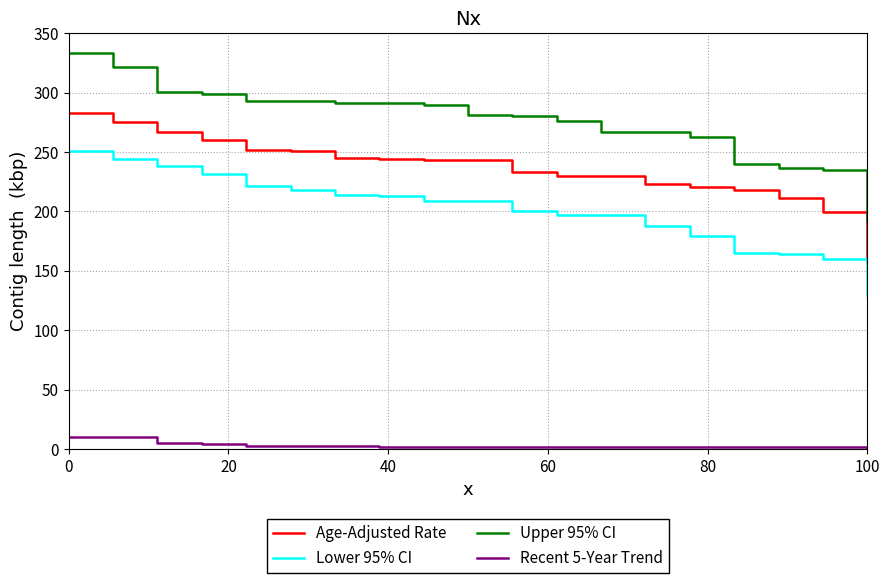

True or false: Recent 5-Year Trend and Upper 95% CI intersect in this chart.

False